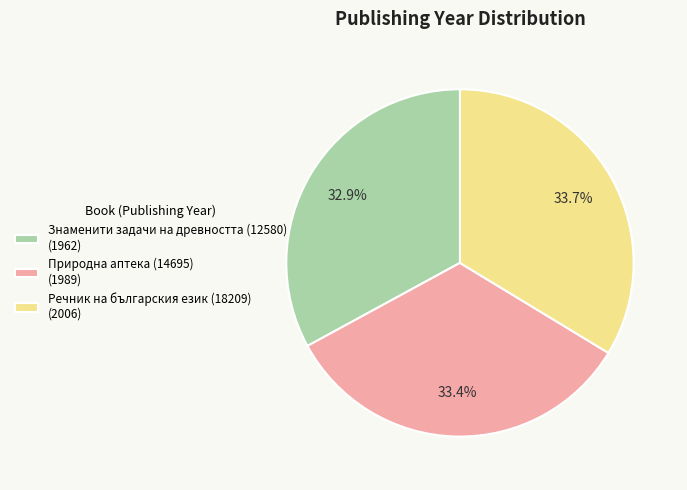

Do Знаменити задачи на древността (12580) and Речник на българския език (18209) together represent more than half of the pie?

Yes